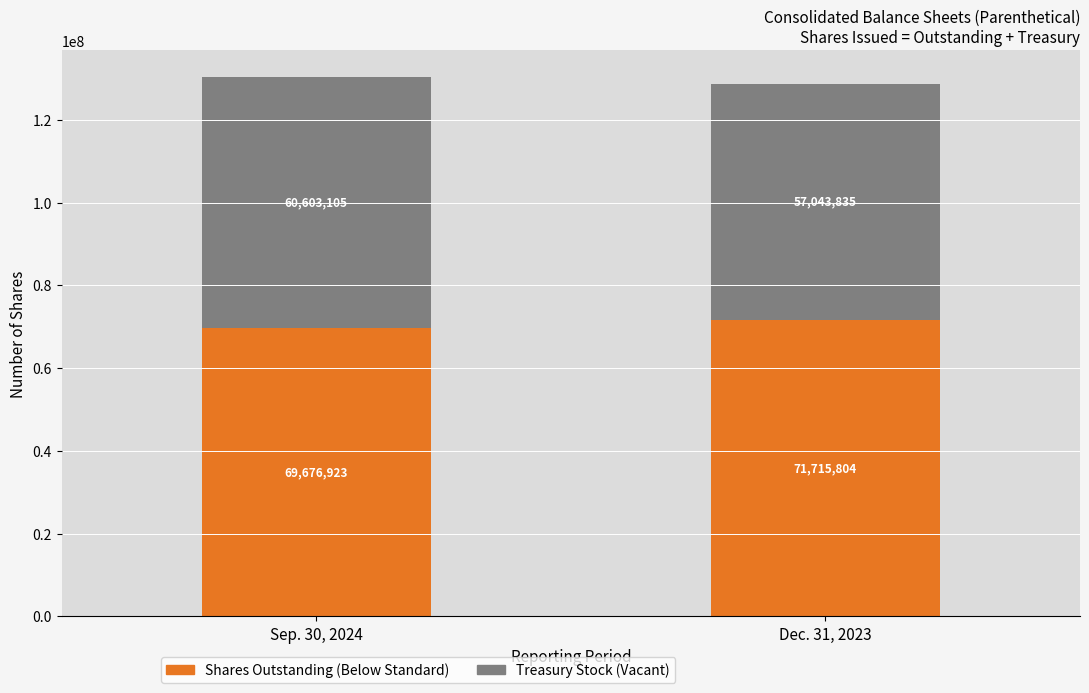

Reading right to left, what are the values for Shares Outstanding (Below Standard)?

Dec. 31, 2023=71715804	Sep. 30, 2024=69676923